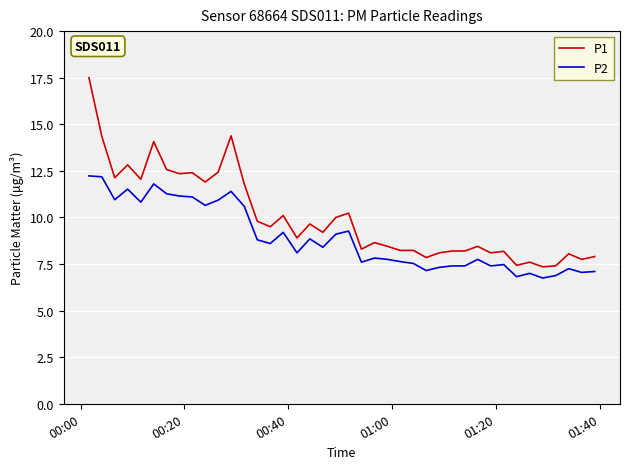

True or false: P1 has more than 1 points higher than both neighbors.

True